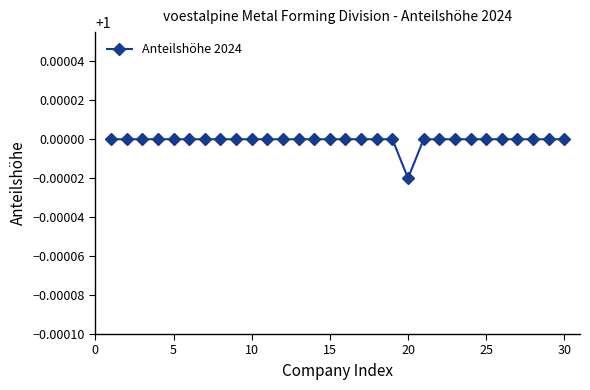

What is the sum of all values?

30.0